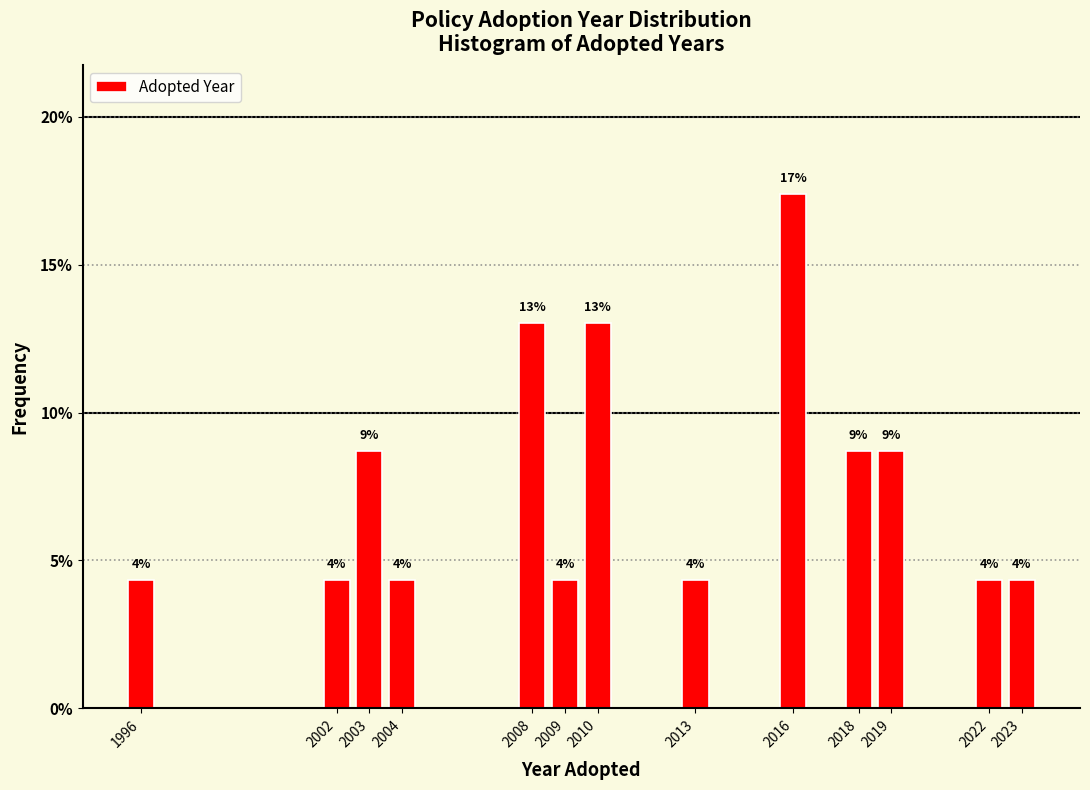

Does the chart contain any negative values?

No